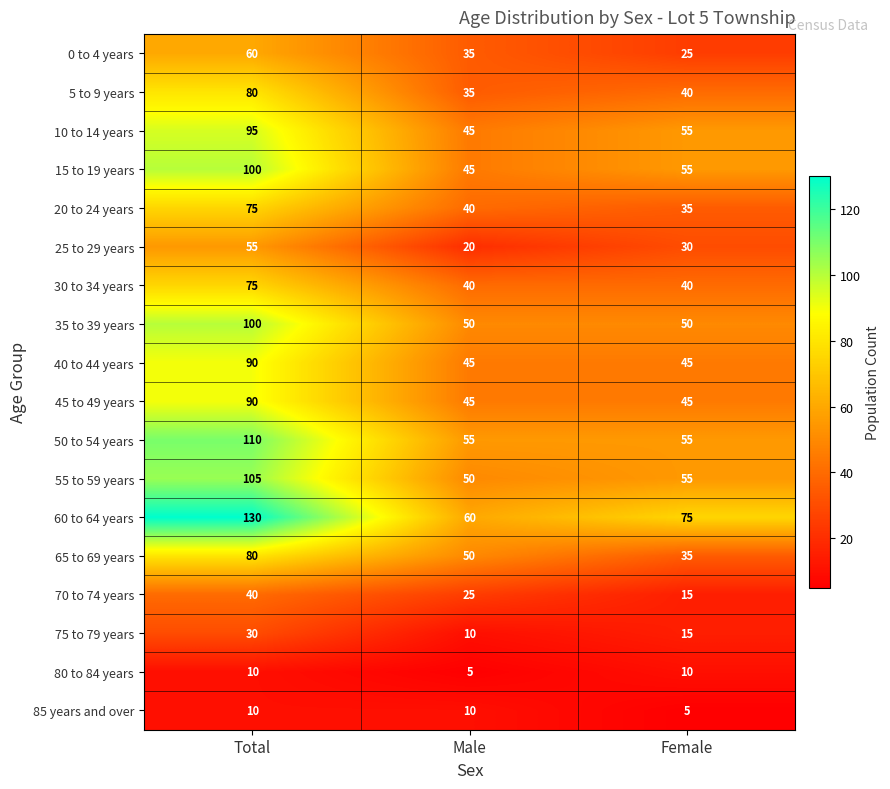

What is the approximate value of 35 to 39 years at Female, to the nearest 5?

50